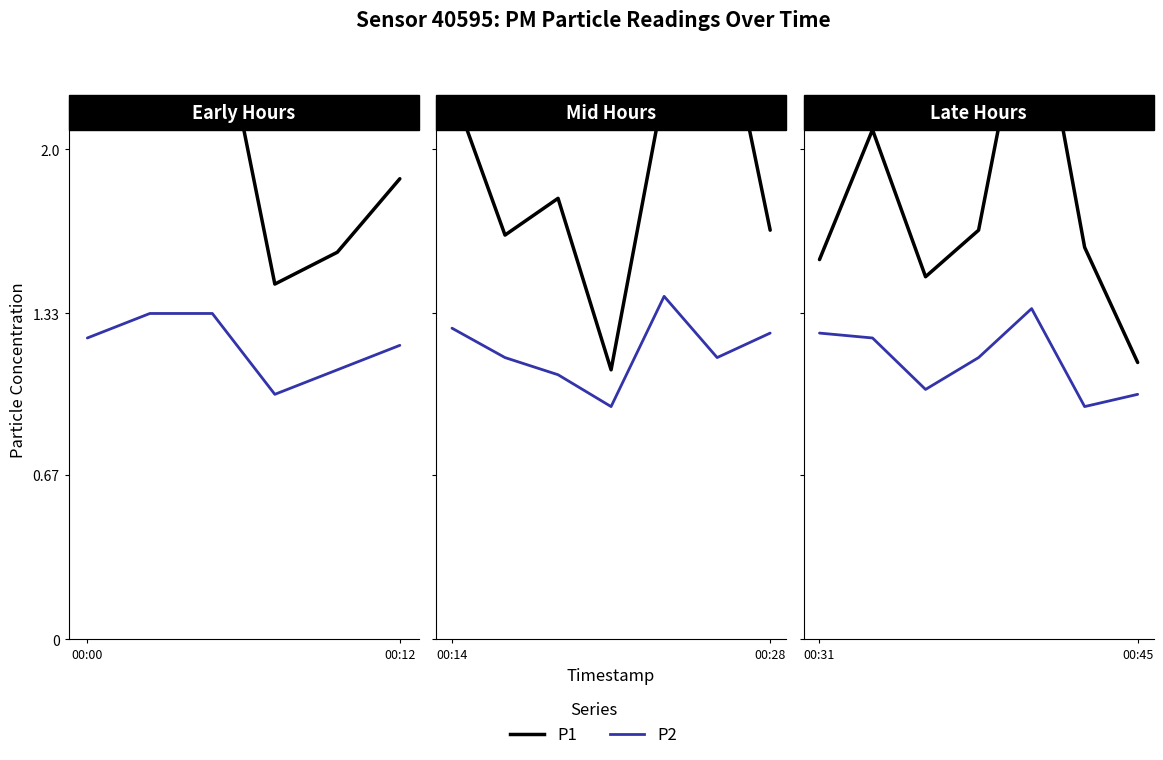

True or false: P1 and P2 cross at least once.

False